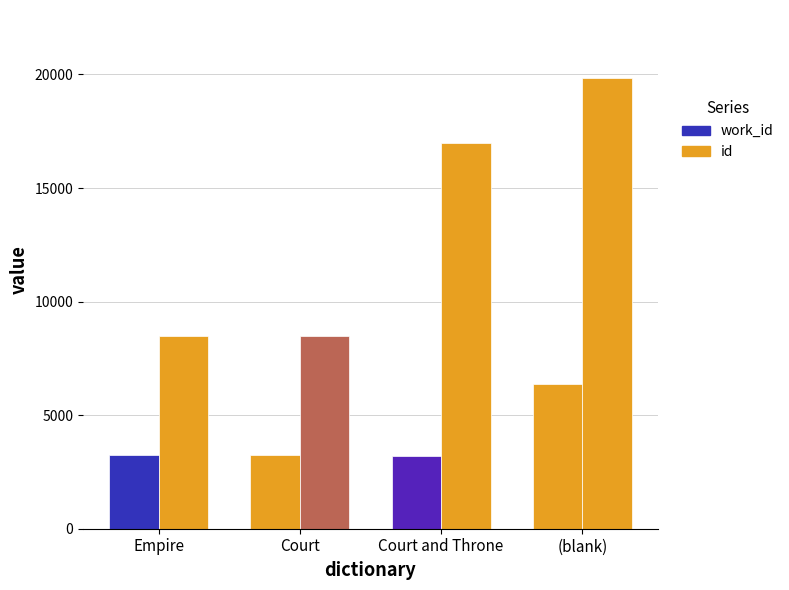

How many groups of bars are there?

4